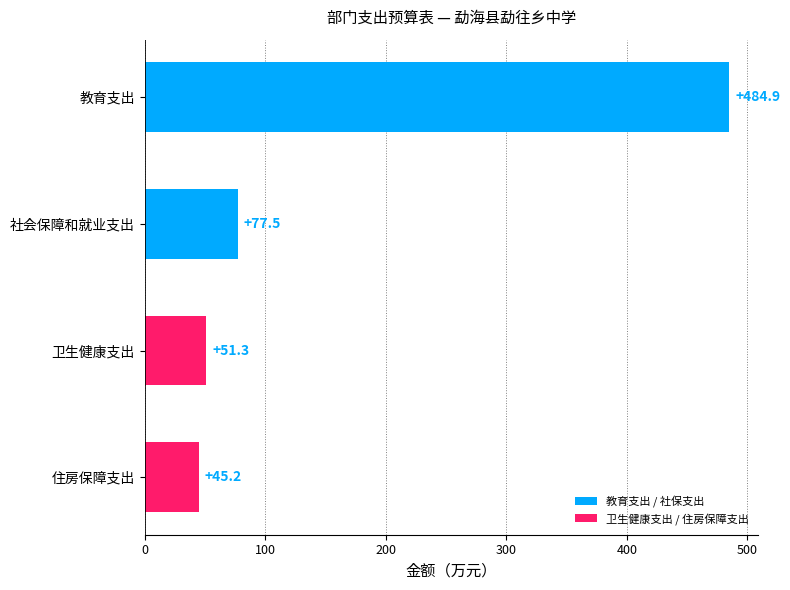

How many bars are there in total?

4